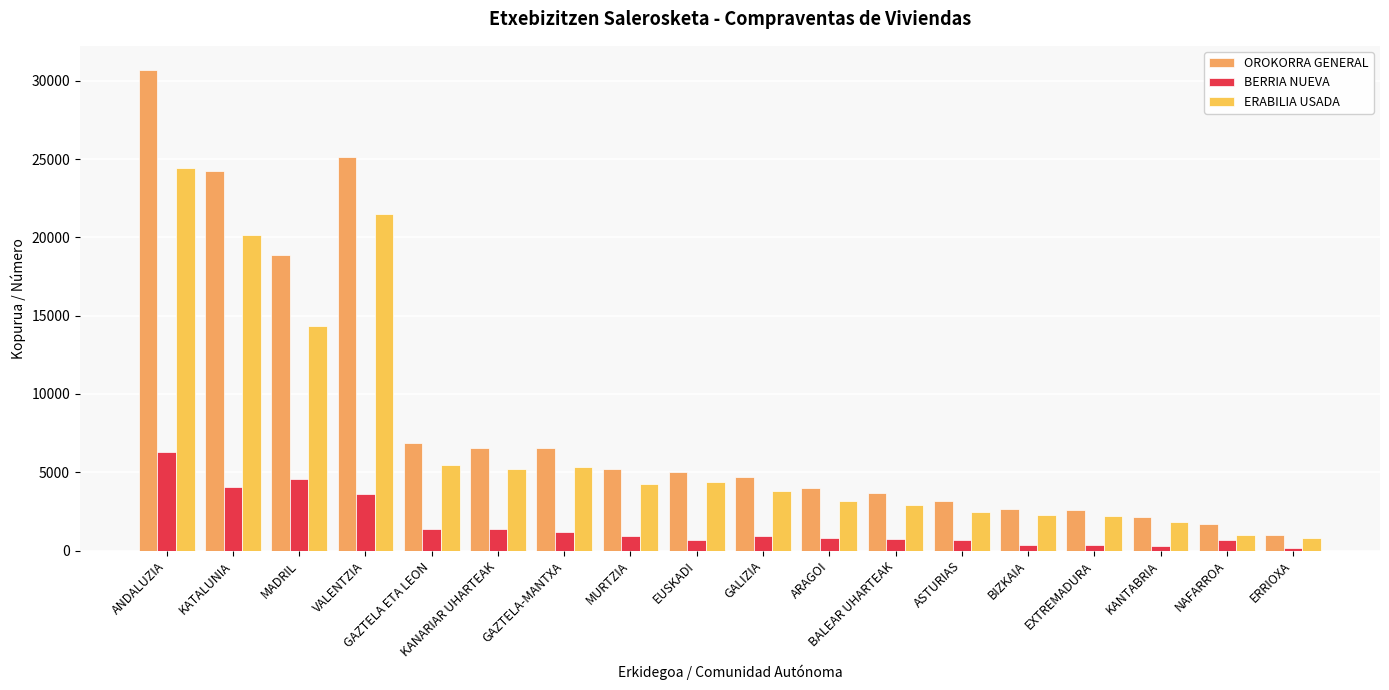

Which series changed the most between MURTZIA and BALEAR UHARTEAK?

OROKORRA GENERAL